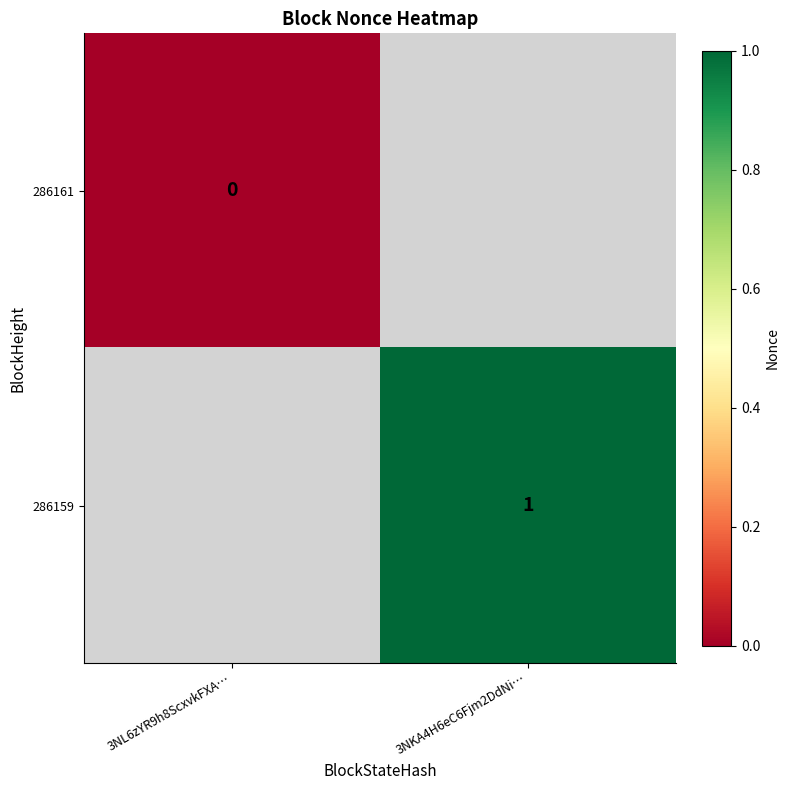

At how many categories does at least one series exceed 0?

1